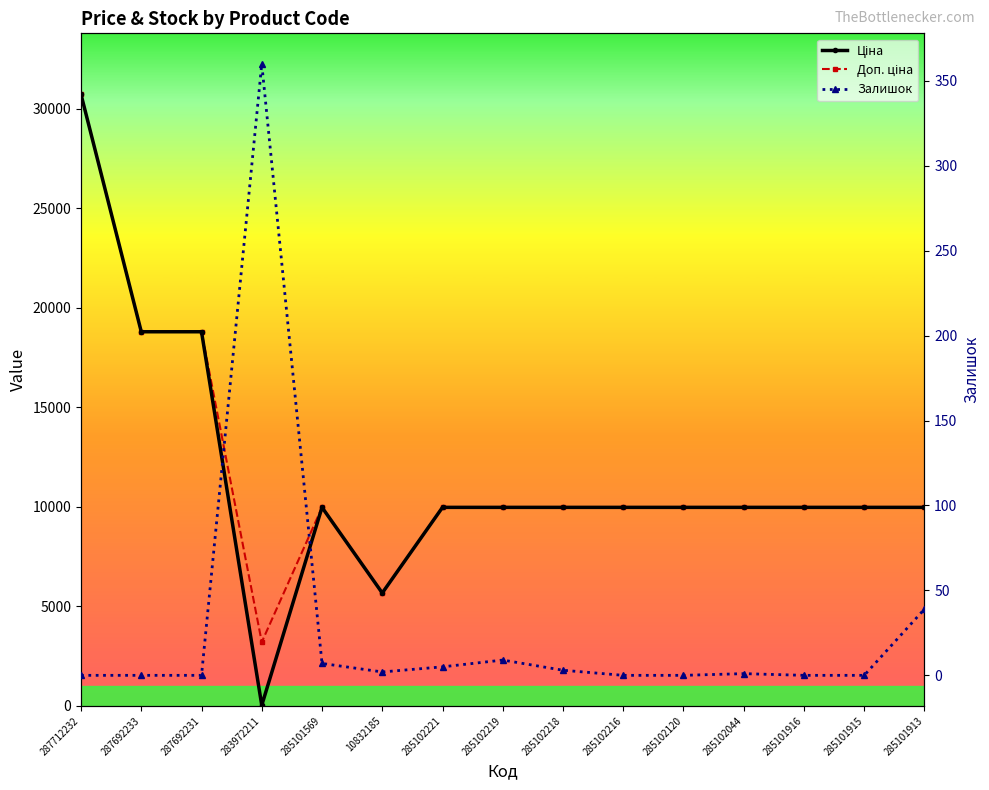

The Ціна series shows 5087.6 at 285102218. True or false?

False